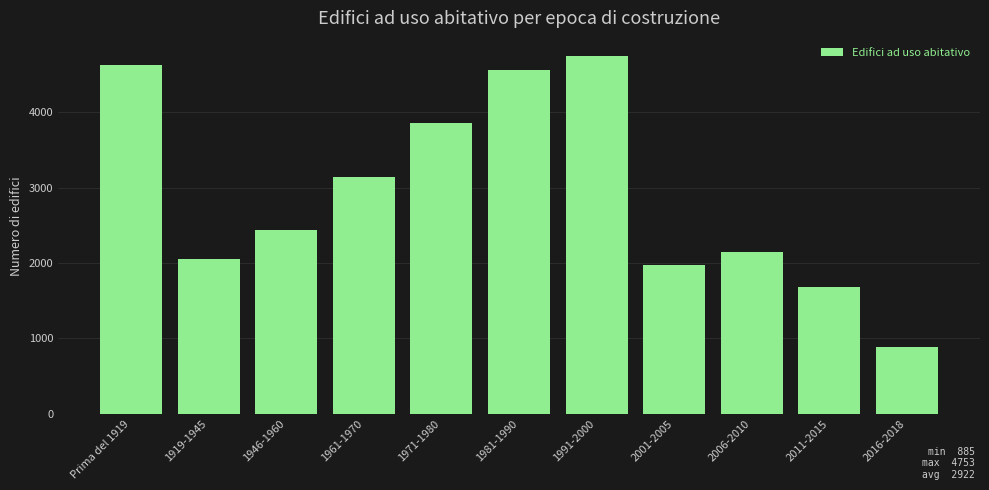

Reading left to right, what are all the values shown in this chart?

Prima del 1919=4630	1919-1945=2058	1946-1960=2438	1961-1970=3149	1971-1980=3864	1981-1990=4565	1991-2000=4753	2001-2005=1978	2006-2010=2145	2011-2015=1683	2016-2018=885